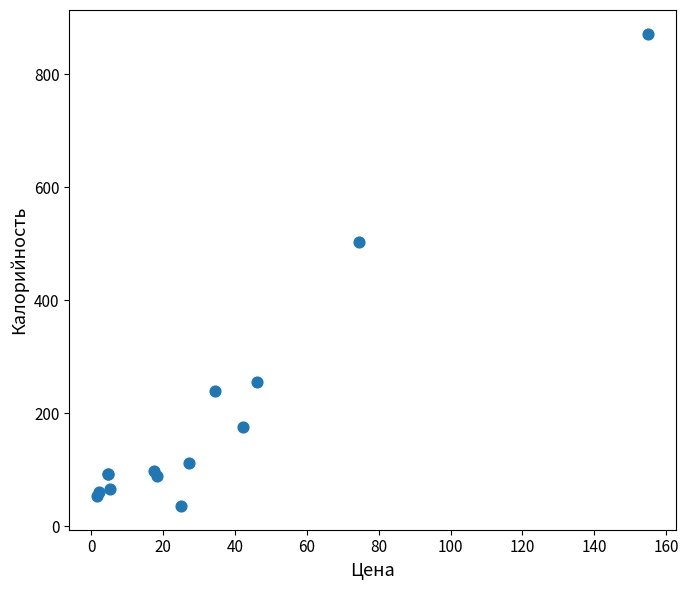

What Y value in the scatter plot is closest to 454?

503.4